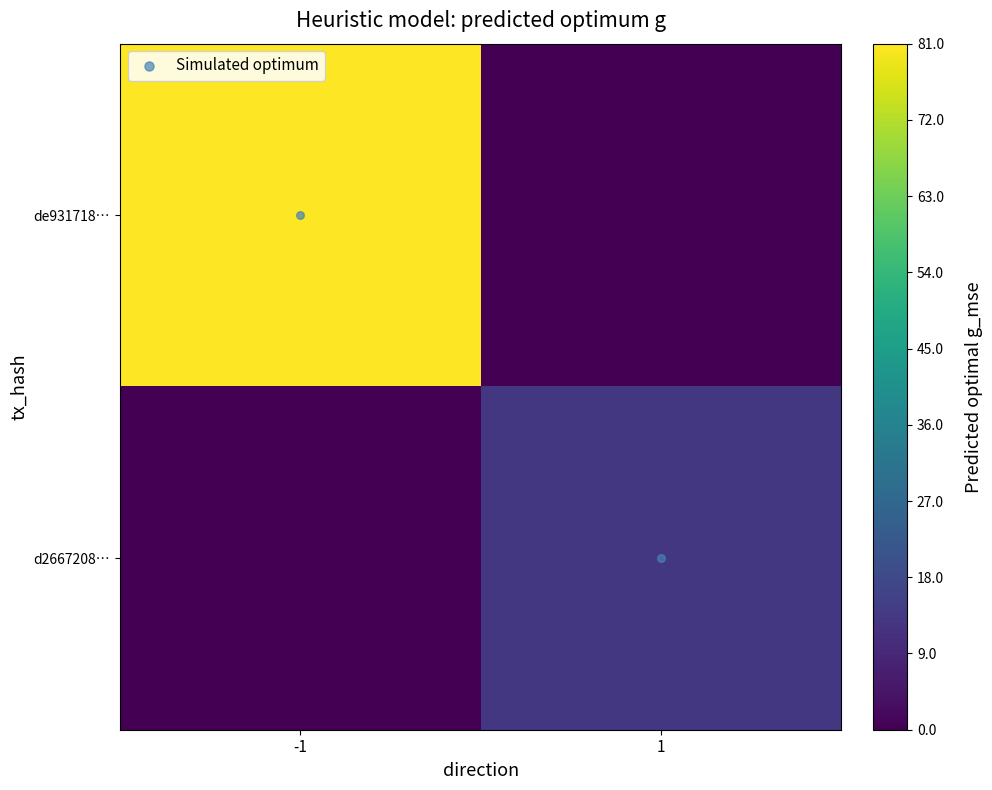

At which category is the sum across all series the highest?

-1